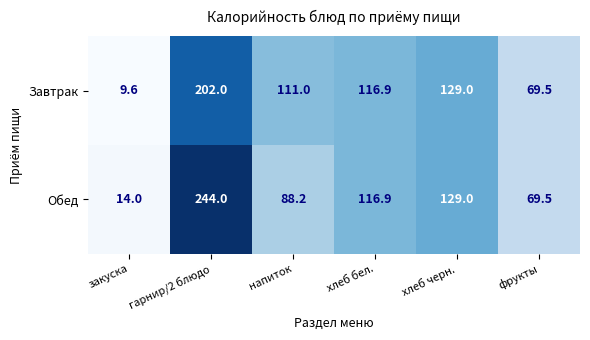

What value does the Обед series have at фрукты?

69.5